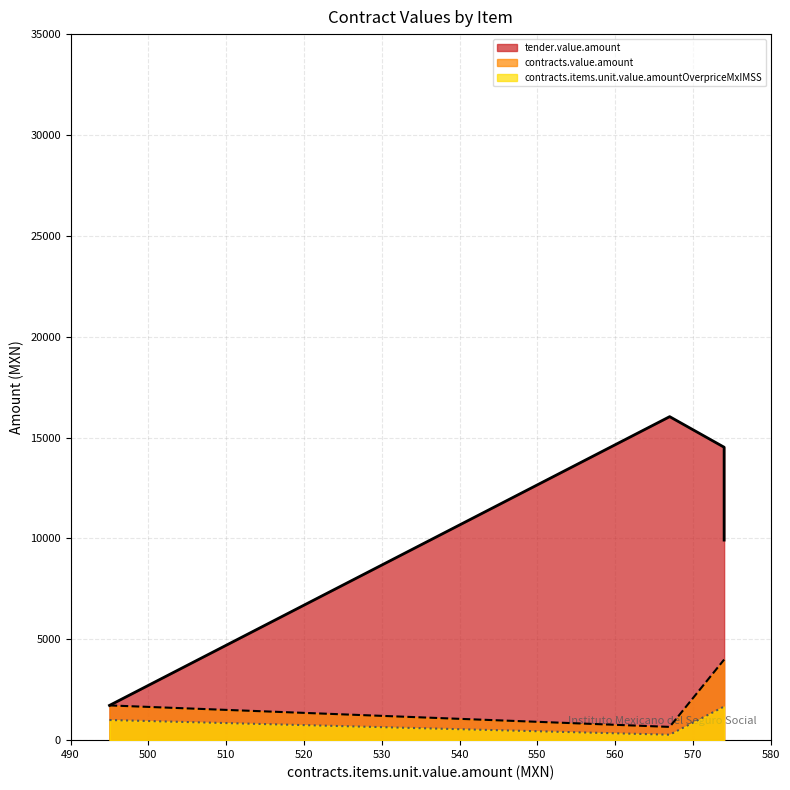

What are all the series names shown in the legend?

tender.value.amount, contracts.value.amount, contracts.items.unit.value.amountOverpriceMxIMSS